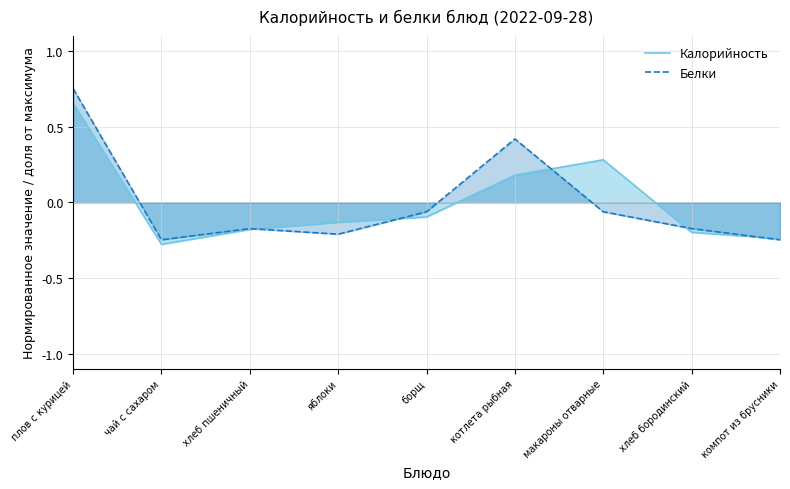

How many values in Калорийность are below zero?

6